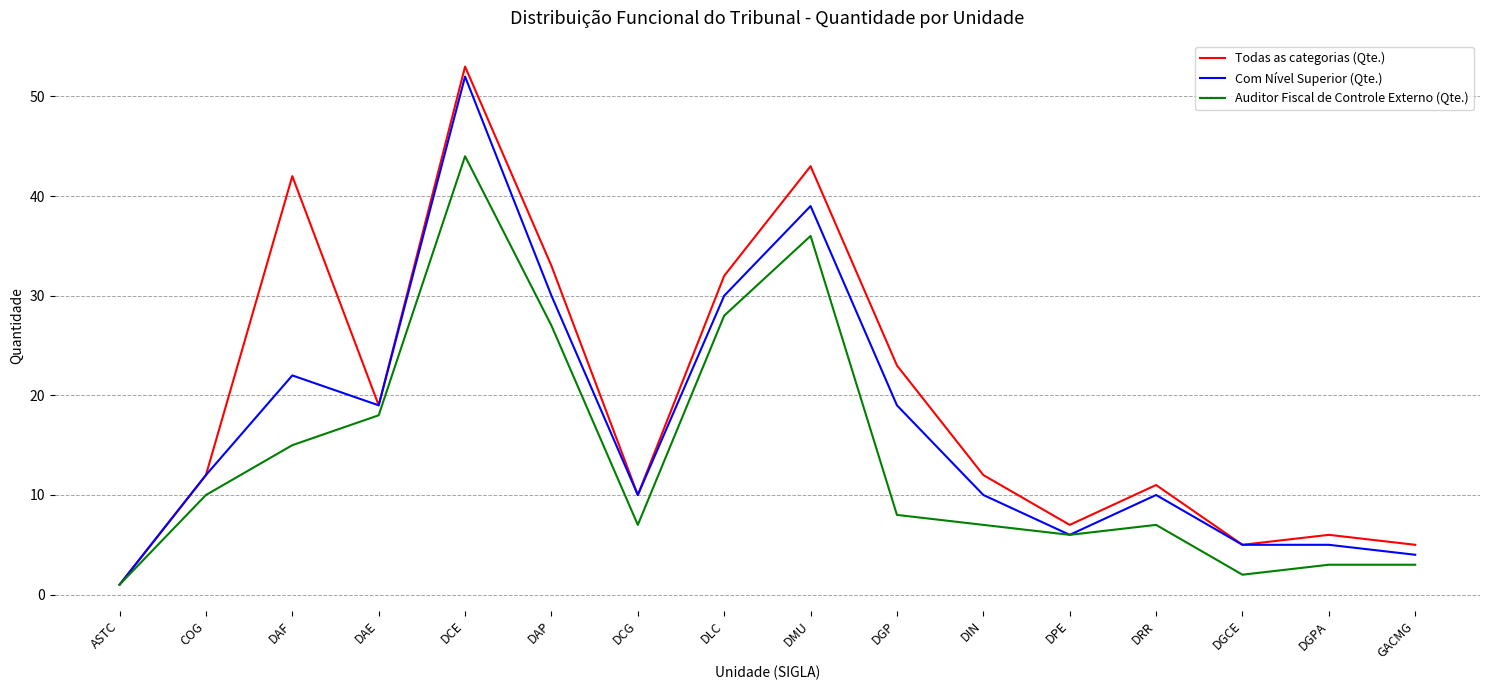

At which category does Todas as categorias (Qte.) reach its first local valley?

DAE